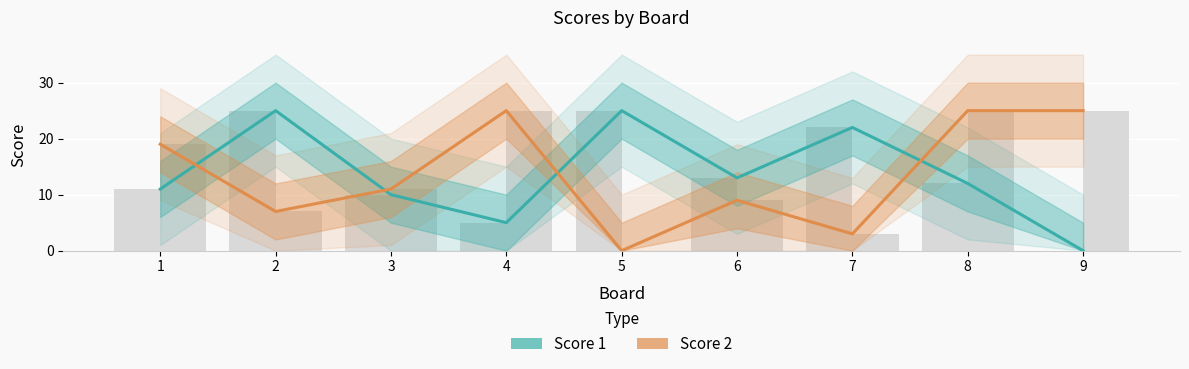

Where does the Score 2 series first go above 11?

1